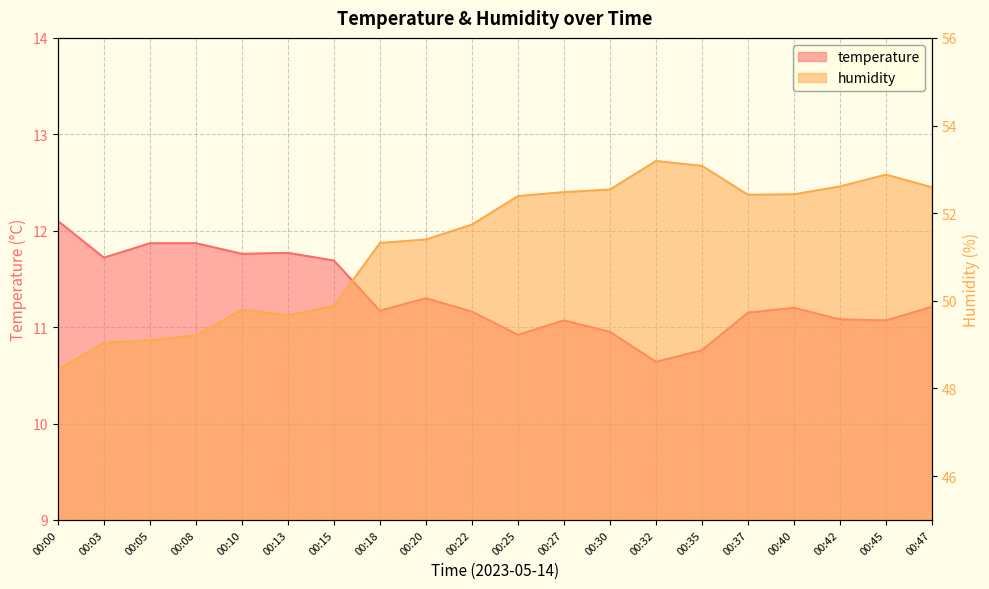

Rank the series at 00:27 from lowest to highest value.

temperature, humidity